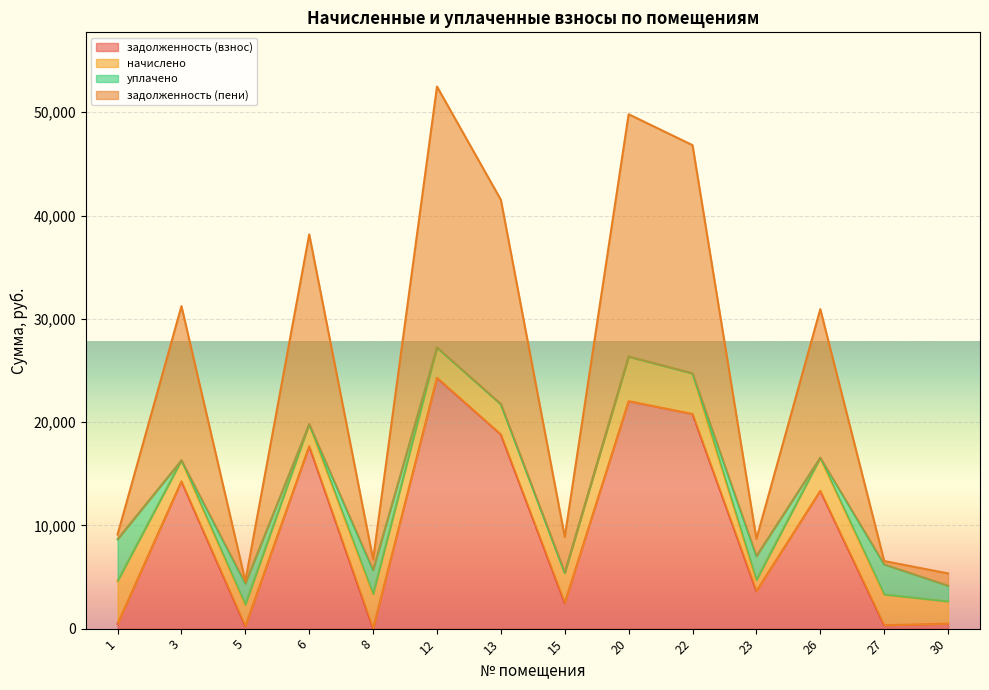

The value of задолженность (взнос) at 15 is 2482.7. True or false?

True